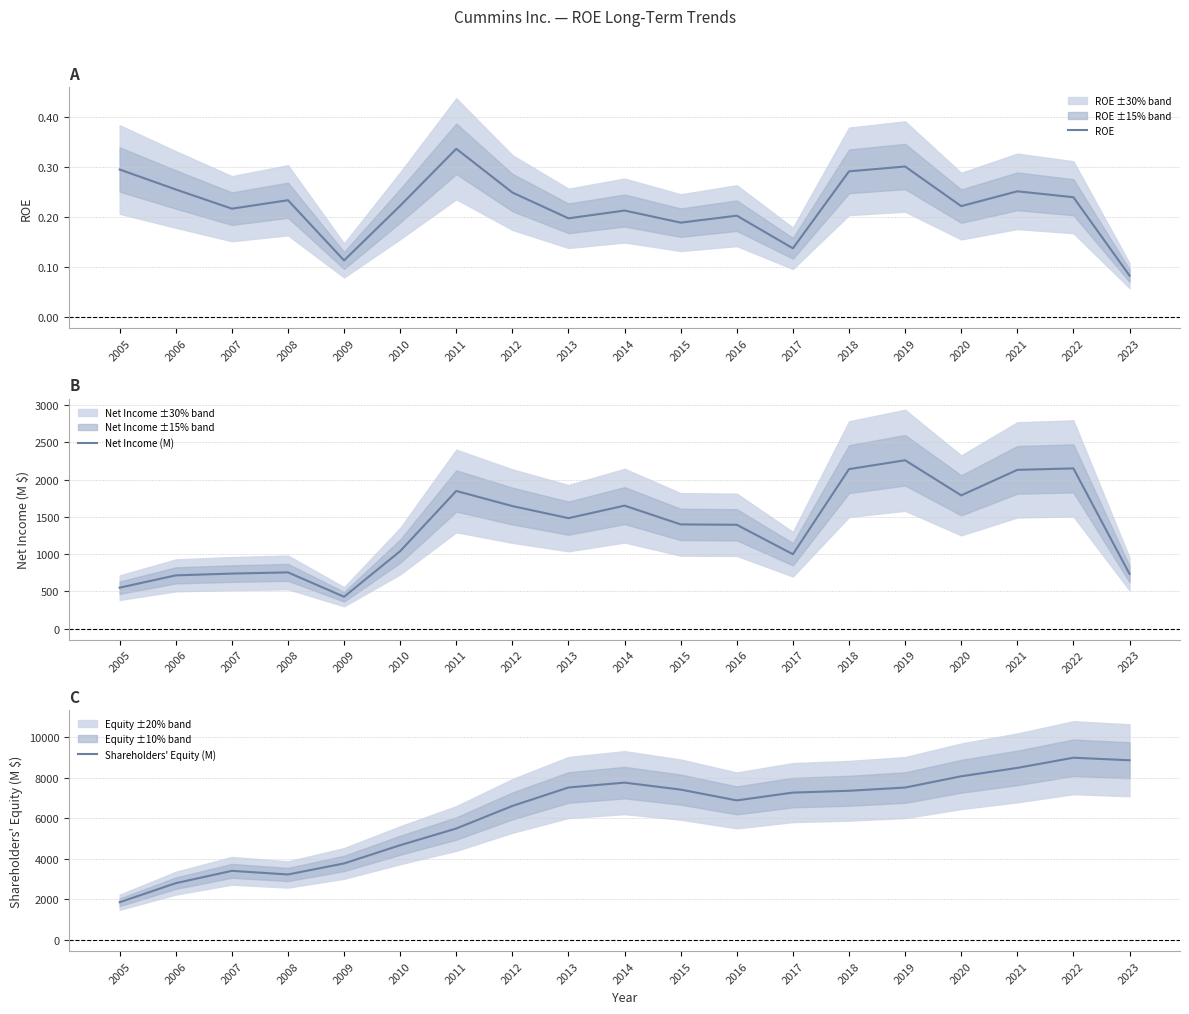

What is the average value of the Net Income (M) series?

1361